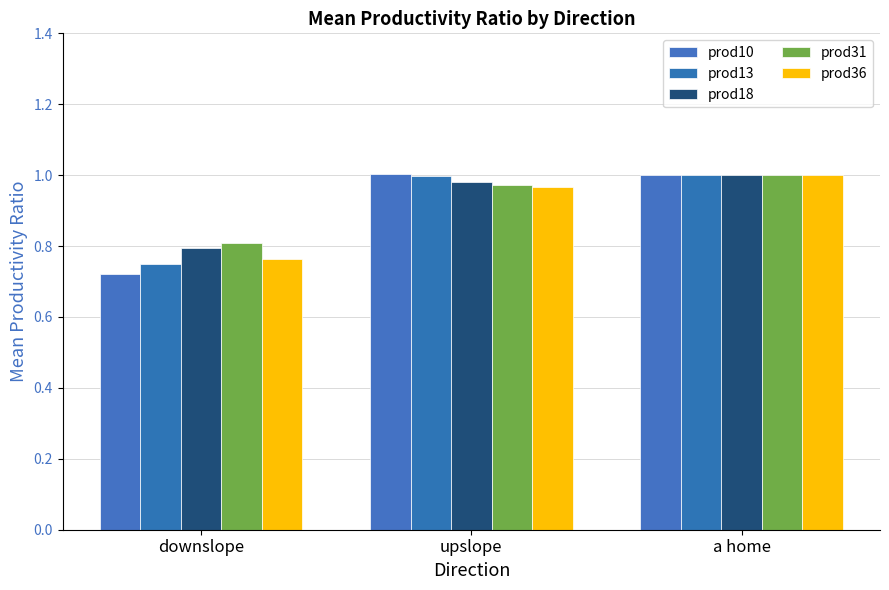

Reading left to right, transcribe all the data shown in this chart.

prod10: downslope=0.7	upslope=1.0	a home=1.0
prod13: downslope=0.8	upslope=1.0	a home=1.0
prod18: downslope=0.8	upslope=1.0	a home=1.0
prod31: downslope=0.8	upslope=1.0	a home=1.0
prod36: downslope=0.8	upslope=1.0	a home=1.0